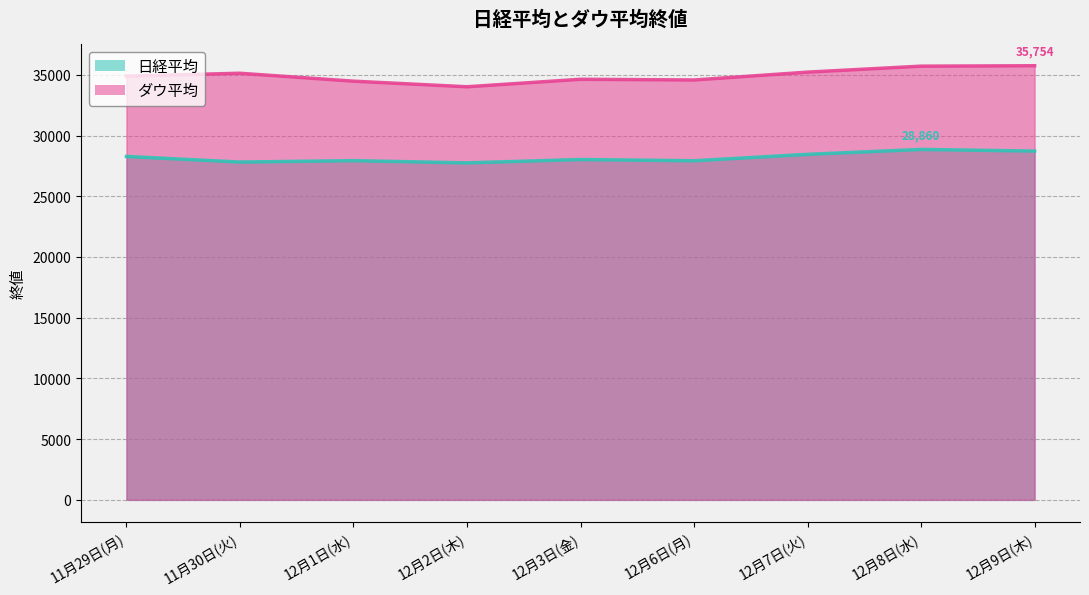

The ダウ平均 series shows 21422 at 12月3日(金). True or false?

False